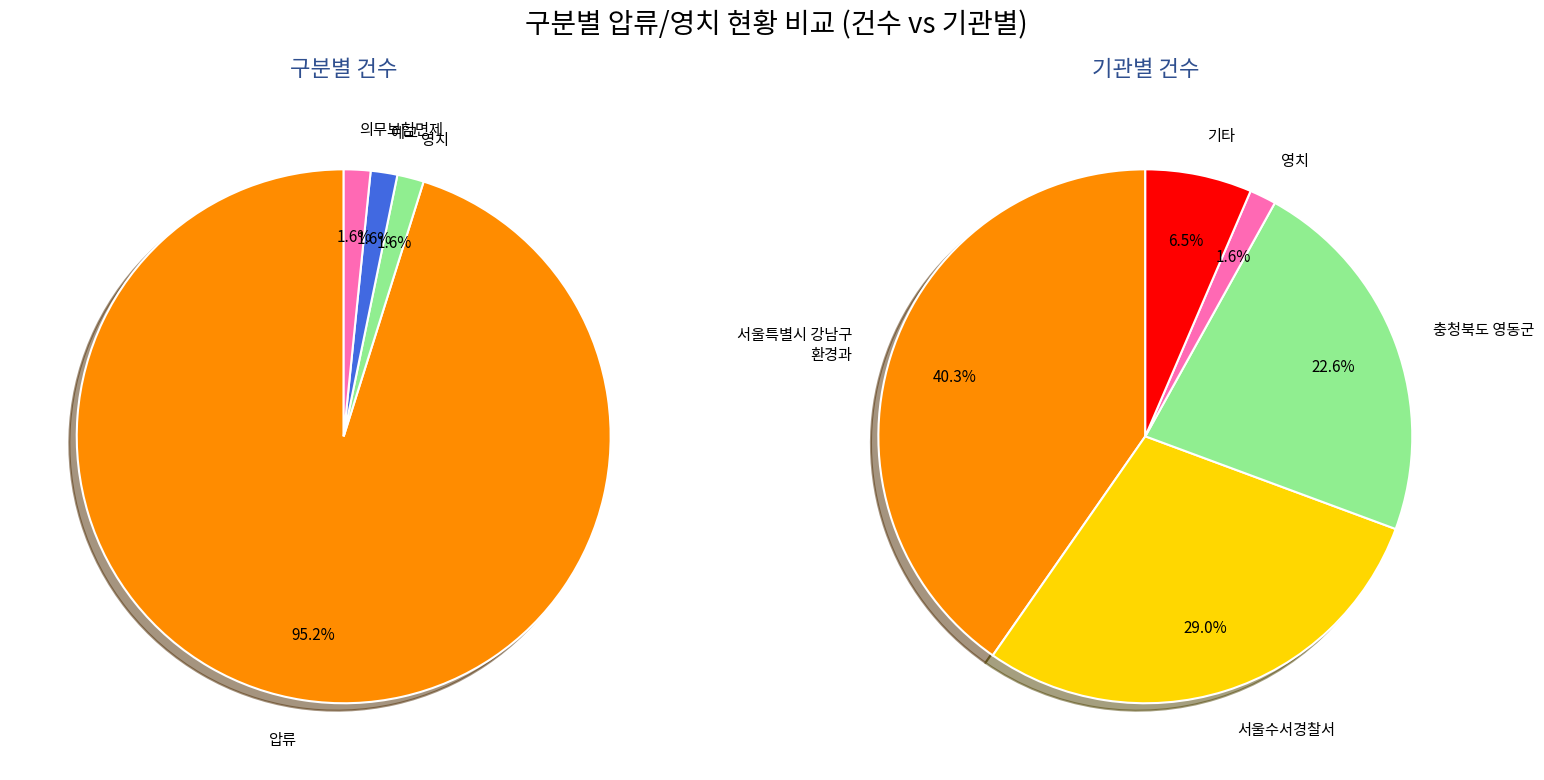

Rank the categories by value from lowest to highest.

영치, 예고, 의무보험면제, 압류